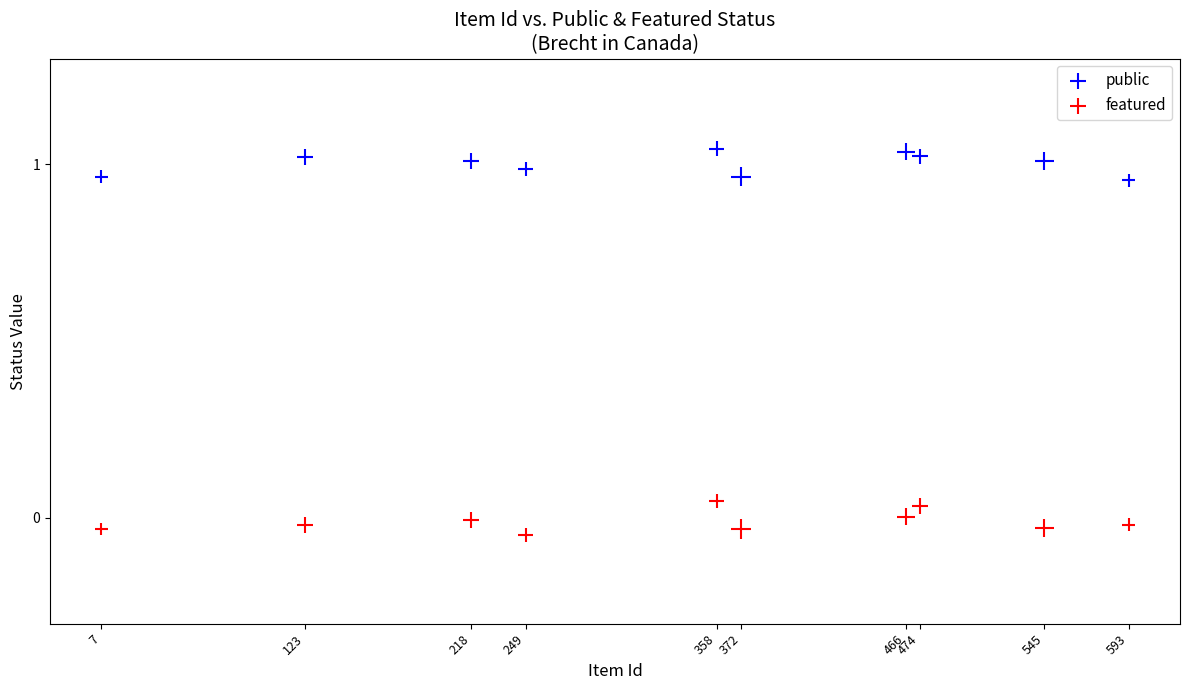

Which series reaches the maximum Y coordinate?

public